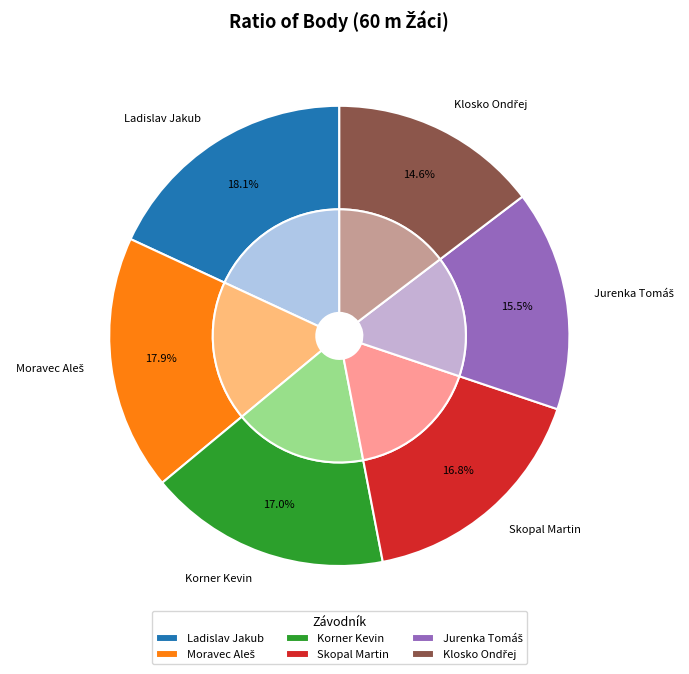

What percentage is NOT represented by Korner Kevin?

83.0%